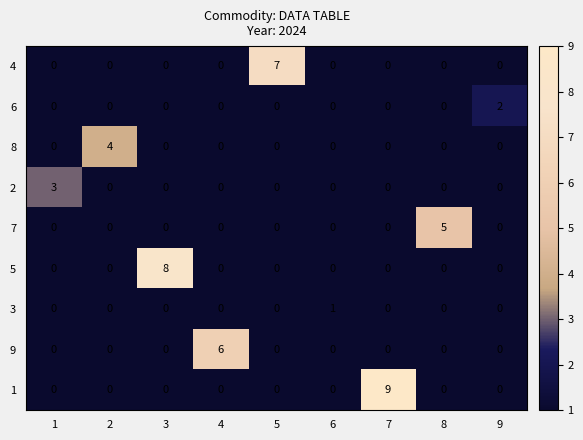

The value of 4 at 2 is 3. True or false?

False